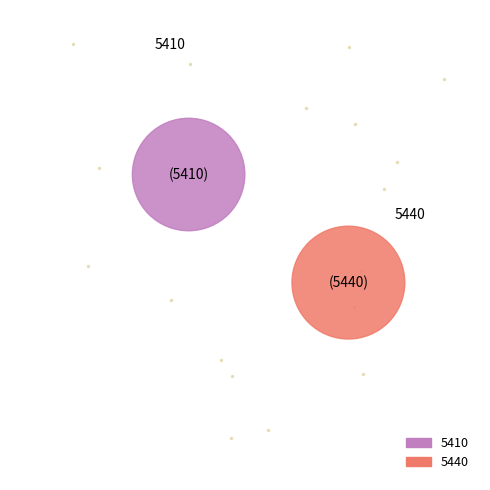

The 5410 slice represents 41% of the pie. True or false?

False